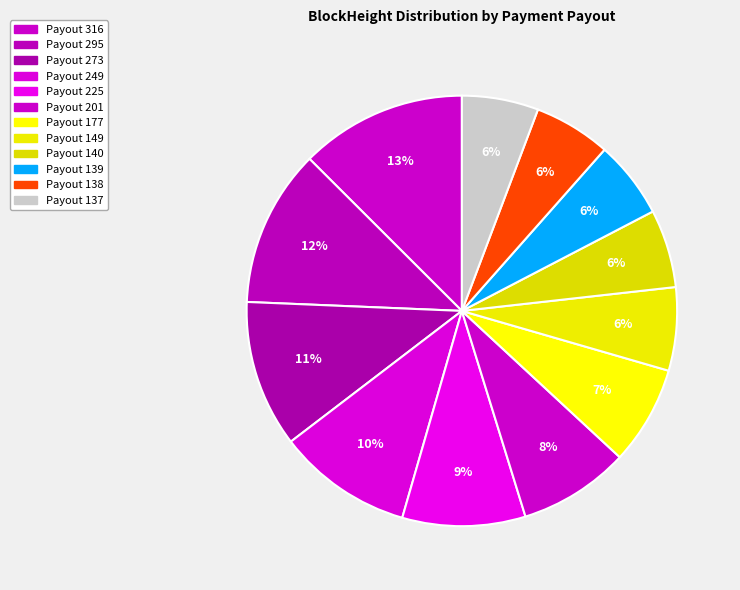

To the nearest percent, what is the average slice percentage?

8%